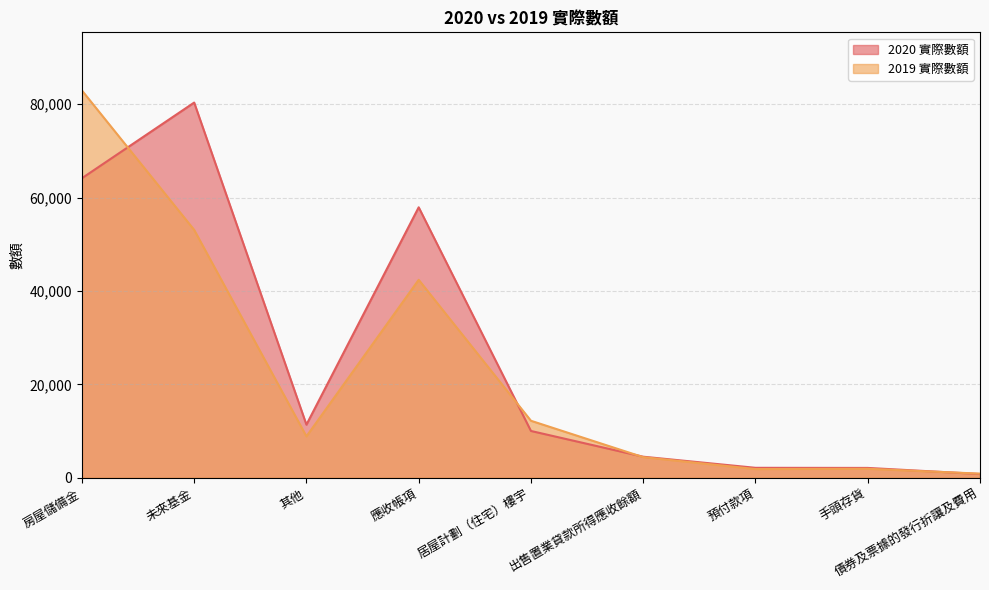

At which label is 2020 實際數額 closest to 40587?

應收帳項